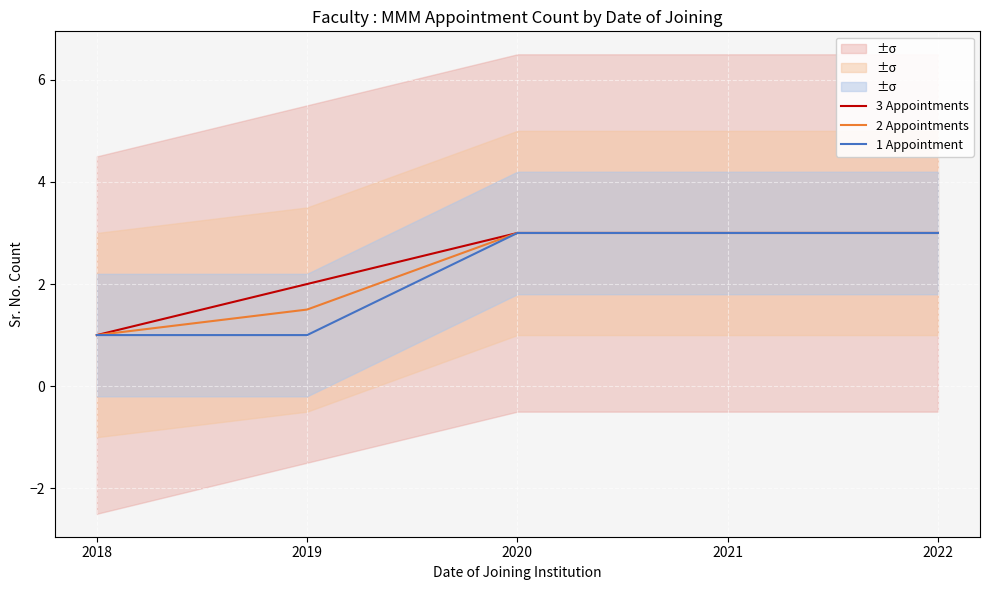

Which category has the highest value across all series?

2020